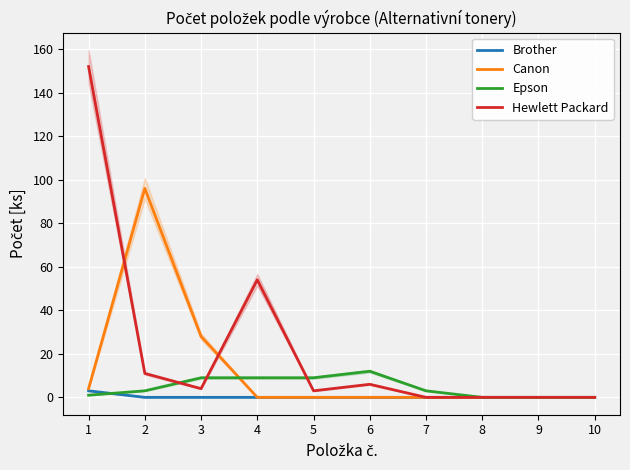

How many values in the Brother series exceed 0?

1